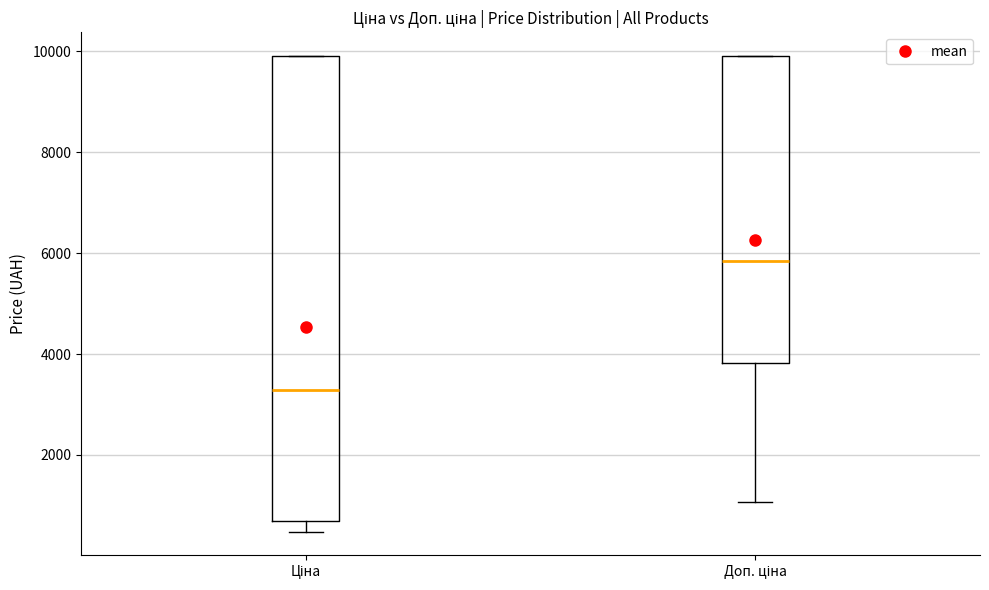

Reading left to right, read every box against the y-axis: the position of its median line, the range the box covers, and the ends of its whiskers. The values are not printed on the chart, so give them approximately, as read against the axis.

Ціна: median 3200, box 600 to 10000, whiskers 400 to 10000
Доп. ціна: median 5800, box 3800 to 10000, whiskers 1000 to 10000